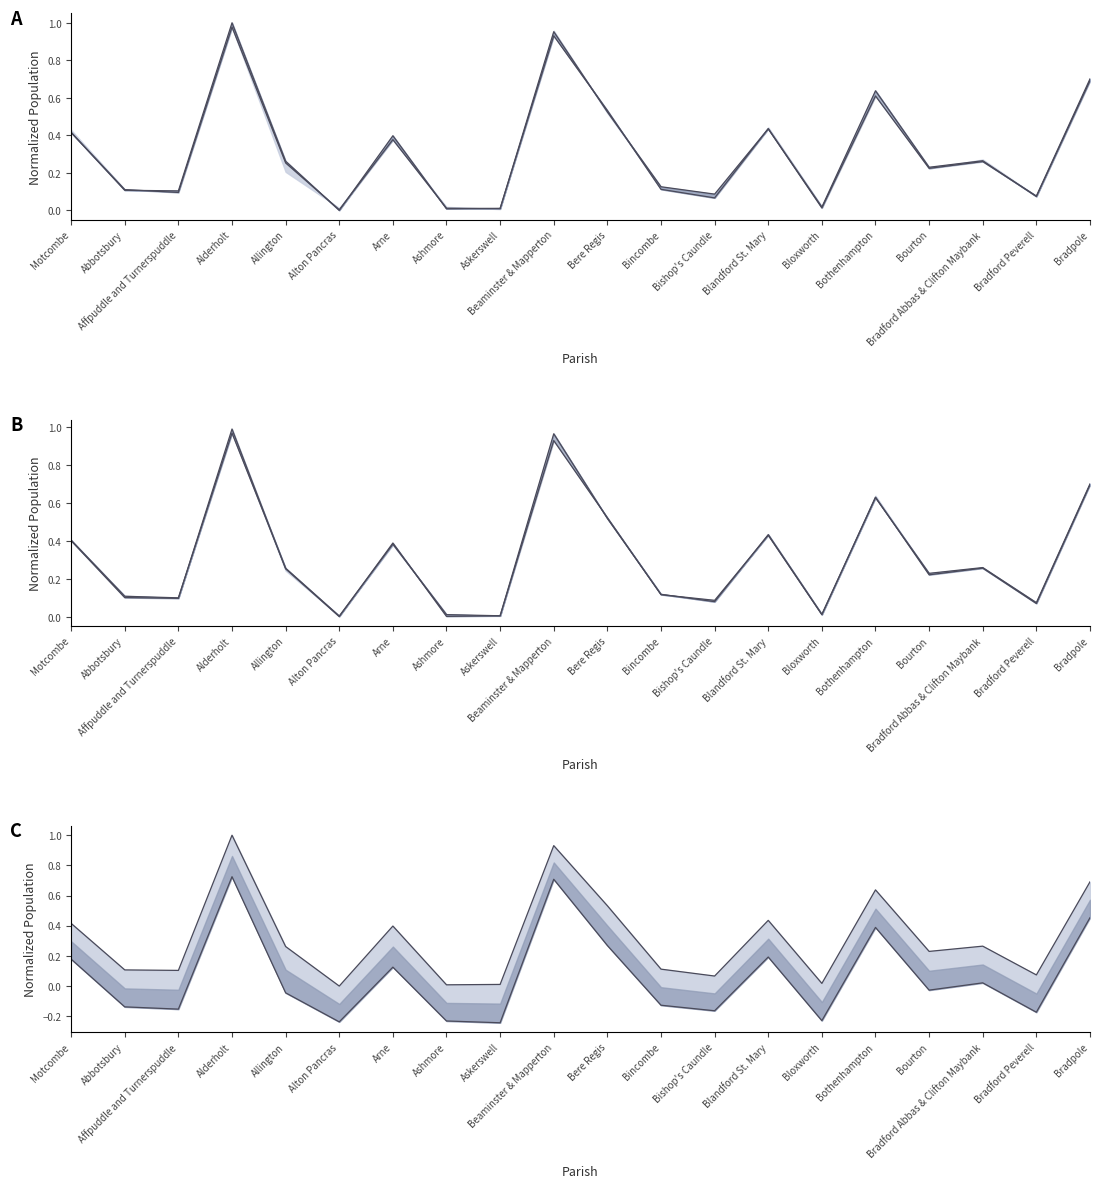

Which label corresponds to the smallest value in the chart?

Askerswell